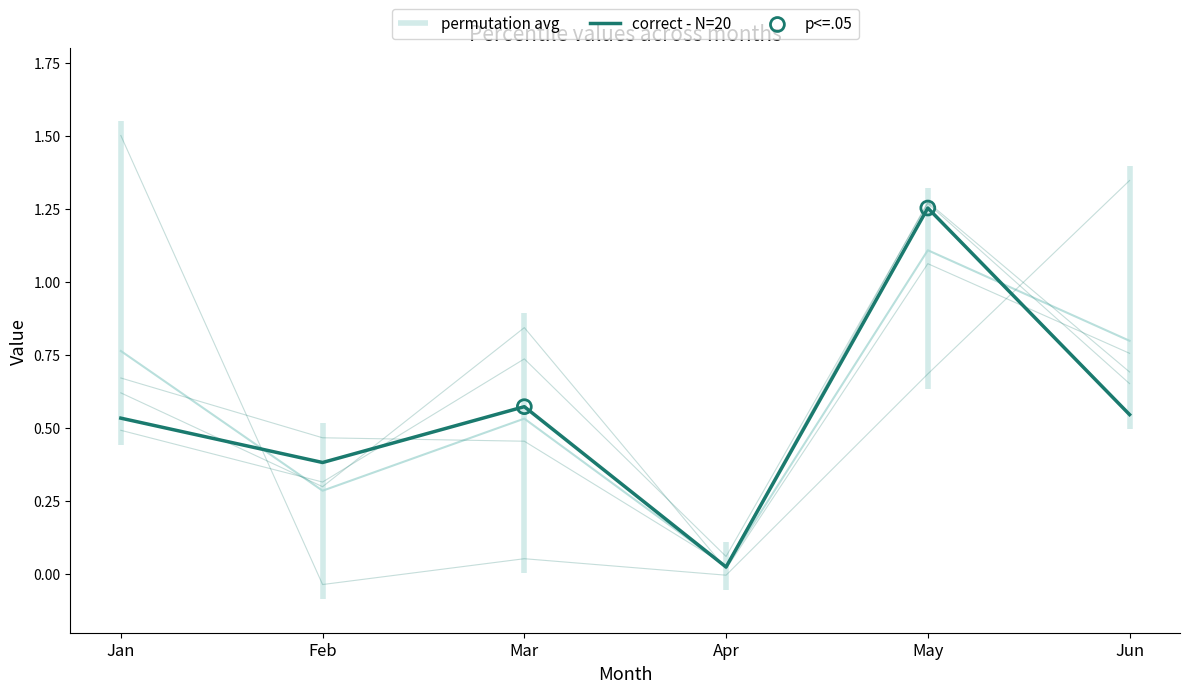

What is the total value across all series at Apr?

0.1